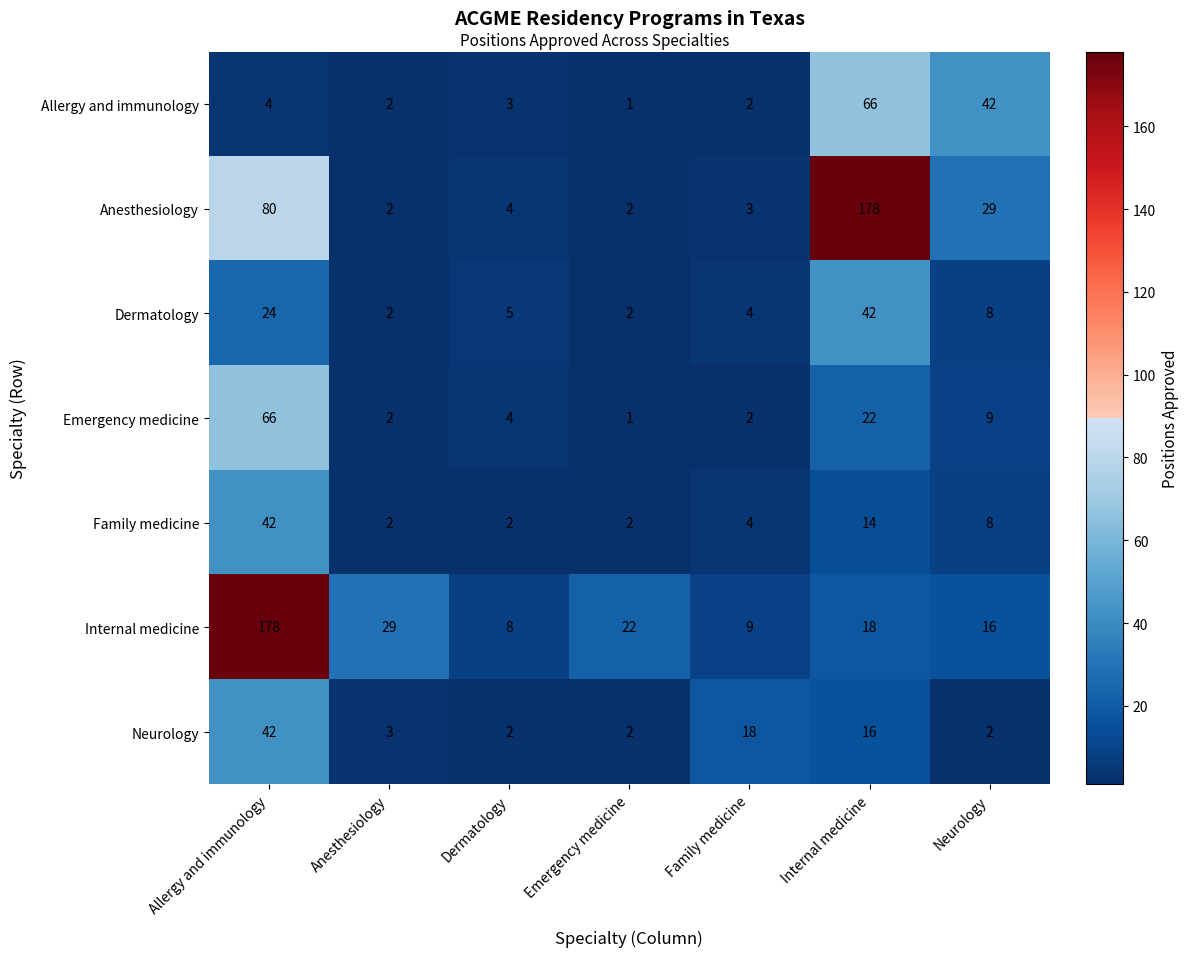

Count the number of data series in this chart.

7